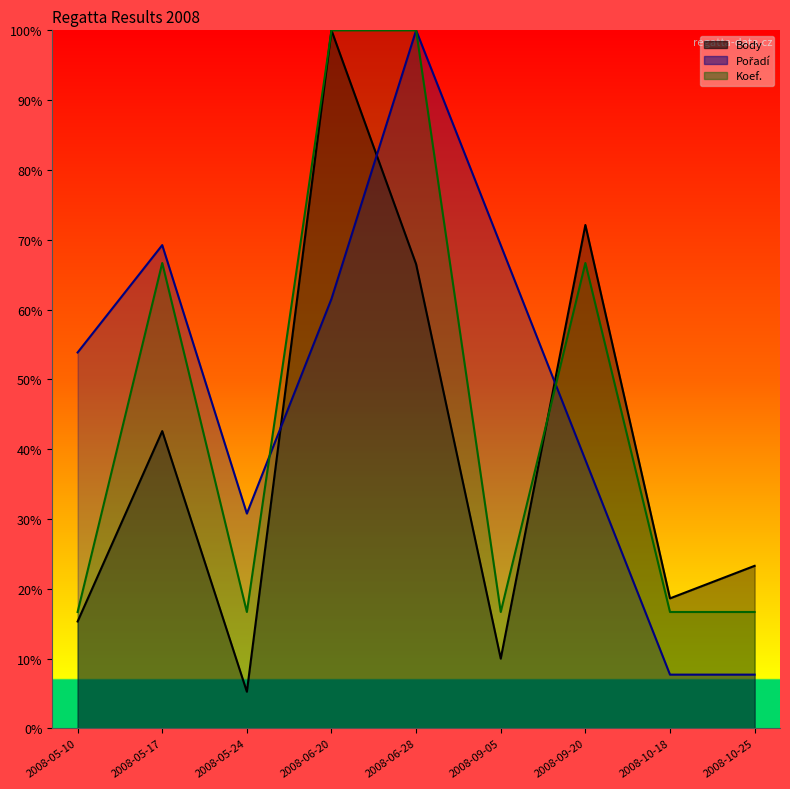

Rank the series at 2008-10-18 from highest to lowest value.

Body, Koef., Pořadí